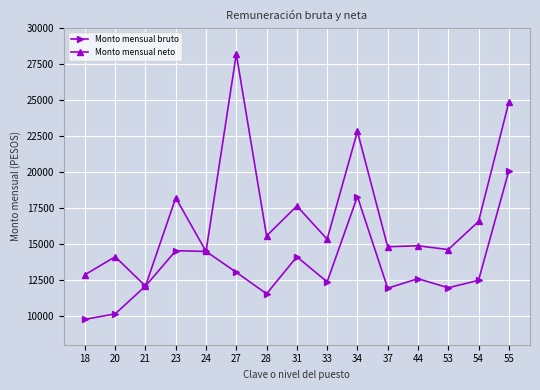

What is the value of the Monto mensual bruto point at the 14th from the left?

12469.2